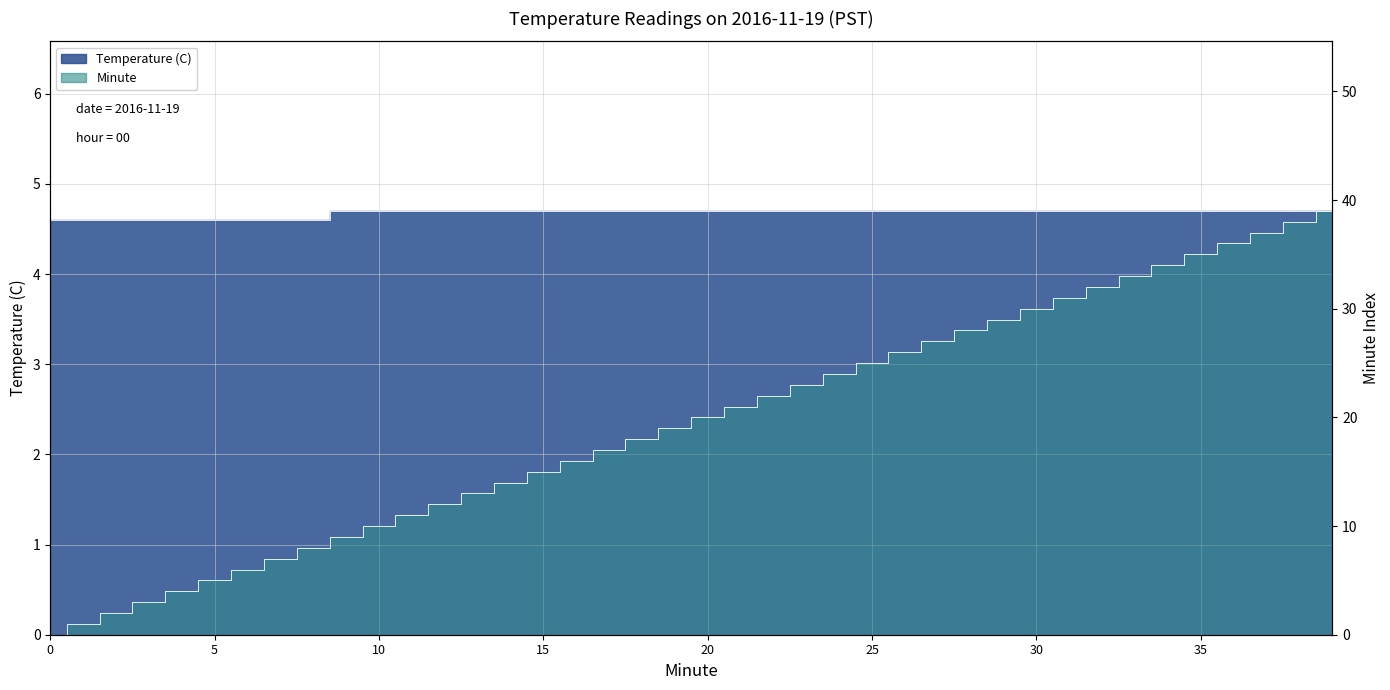

Which series has the largest range (max minus min)?

Minute